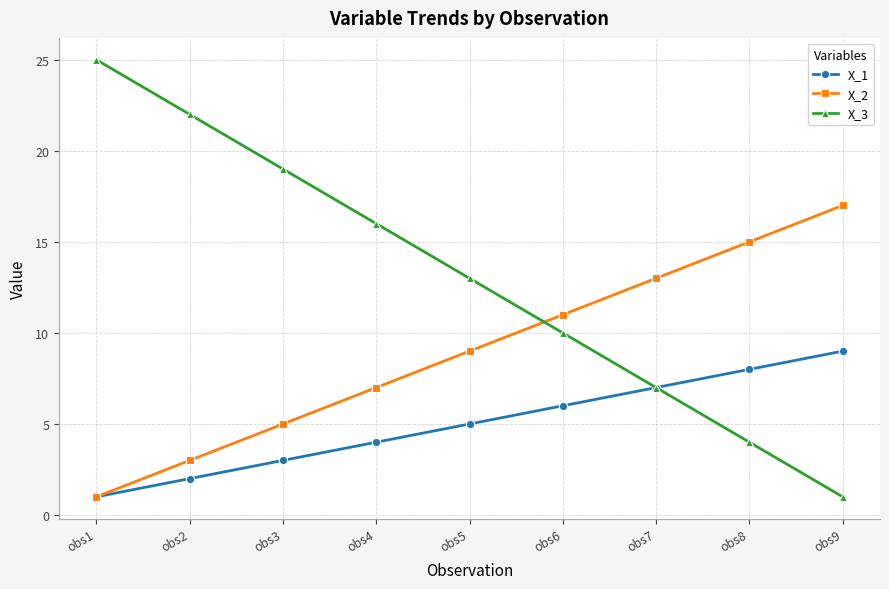

Is this an area chart (filled region under the line)?

No